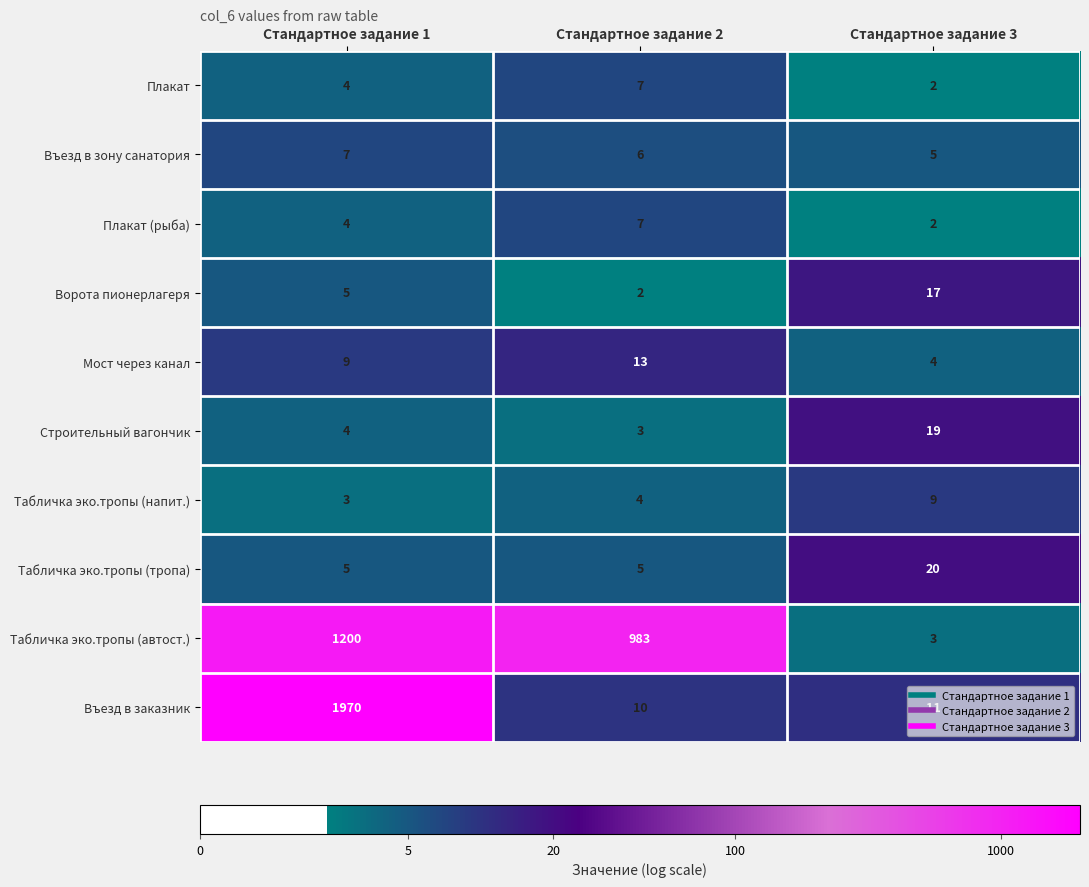

Is it true that Въезд в зону санатория equals 7 at Стандартное задание 1?

True